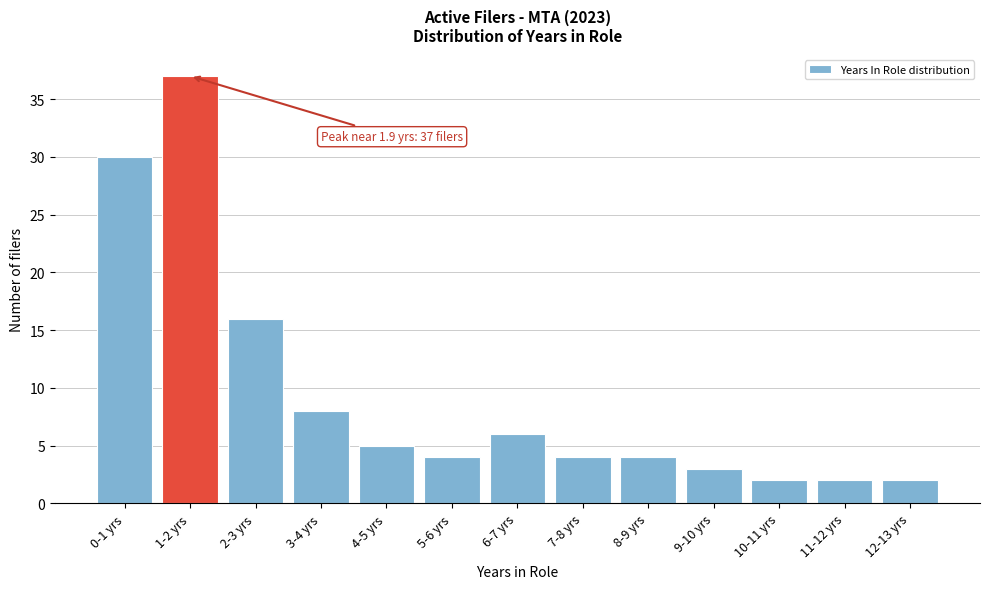

Reading left to right, extract all data points from this chart.

30	37	16	8	5	4	6	4	4	3	2	2	2